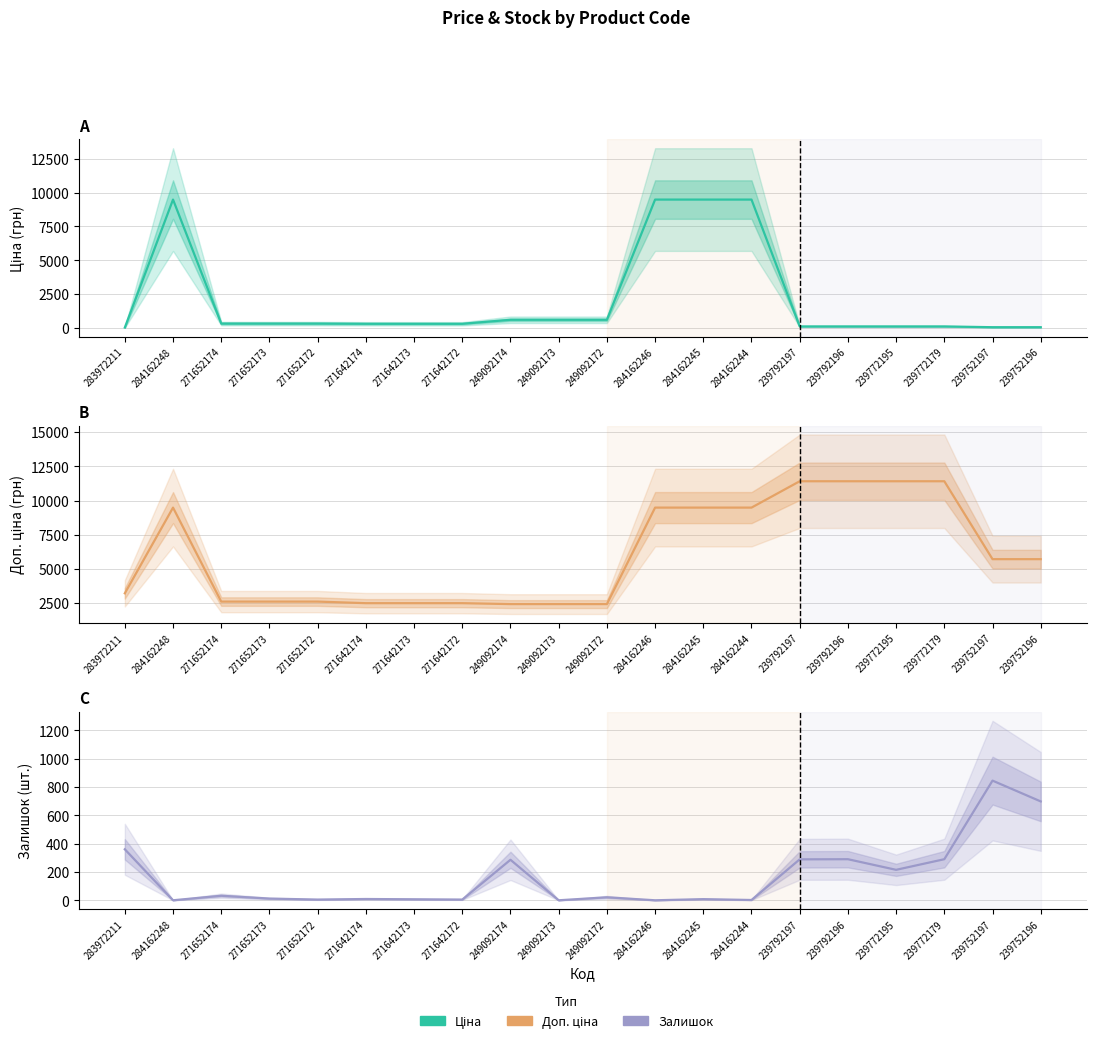

How many data points in Доп. ціна are above 5705?

8